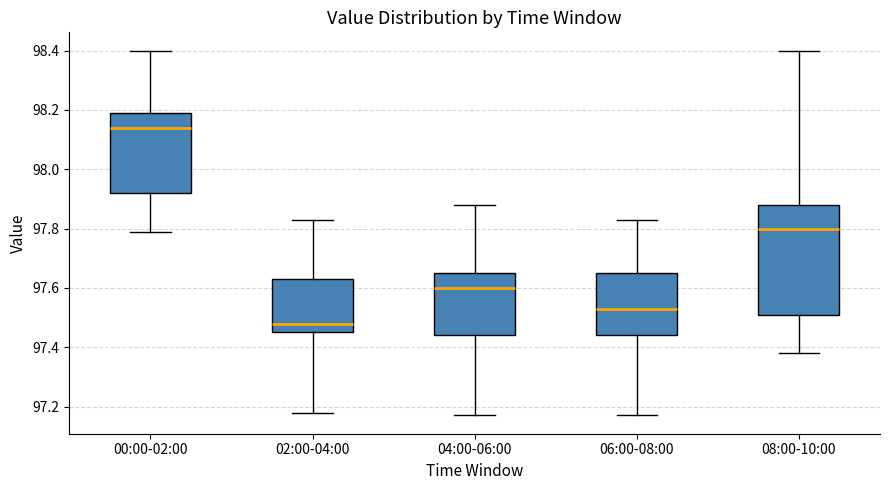

Reading left to right, transcribe this box plot: for each box, give where its median line is, the range the box spans, and where its two whiskers end, as read against the y-axis. The values are not printed on the chart, so give them approximately, as read against the axis.

00:00-02:00: median 98.14, box 97.92 to 98.20, whiskers 97.80 to 98.40
02:00-04:00: median 97.48, box 97.46 to 97.64, whiskers 97.18 to 97.84
04:00-06:00: median 97.60, box 97.44 to 97.66, whiskers 97.18 to 97.88
06:00-08:00: median 97.54, box 97.44 to 97.66, whiskers 97.18 to 97.84
08:00-10:00: median 97.80, box 97.52 to 97.88, whiskers 97.38 to 98.40